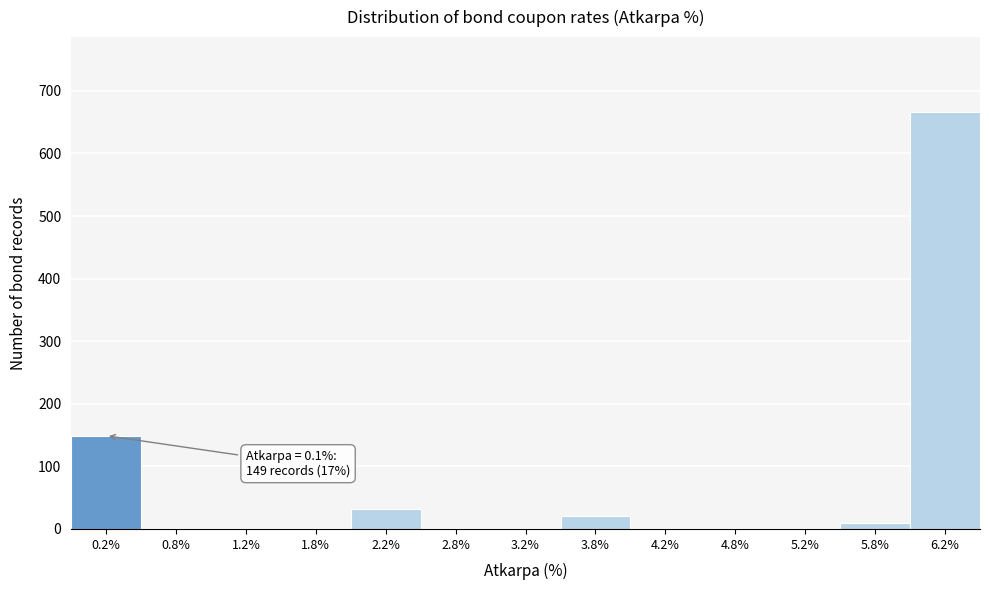

Over which range of the x-axis is the bar tallest?

6.0 to 6.5